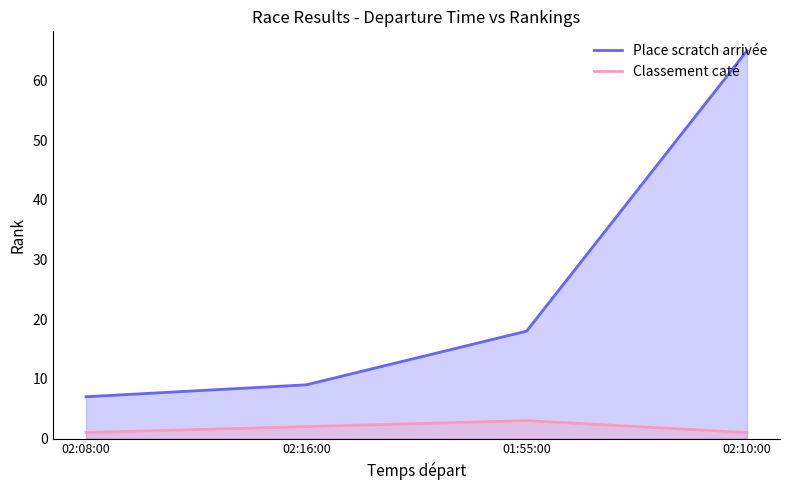

What is the sum of the Place scratch arrivée values at 01:55:00 and 02:10:00?

83